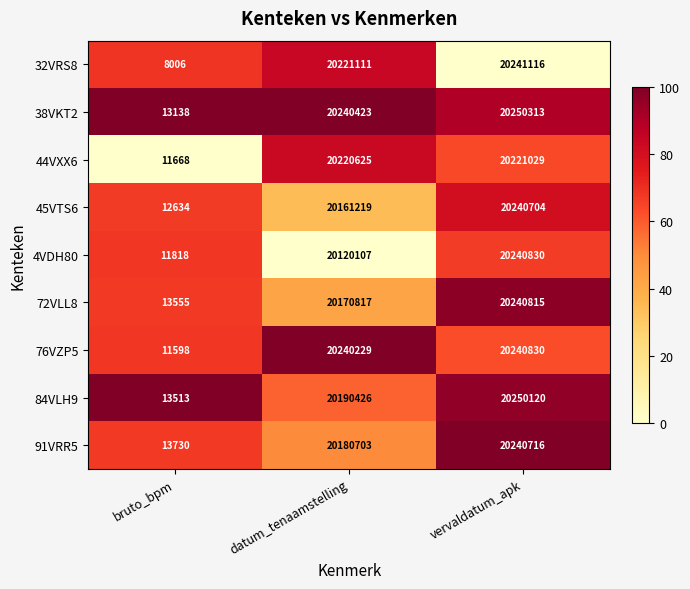

What is the difference between the 38VKT2 values at vervaldatum_apk and bruto_bpm?

20237175